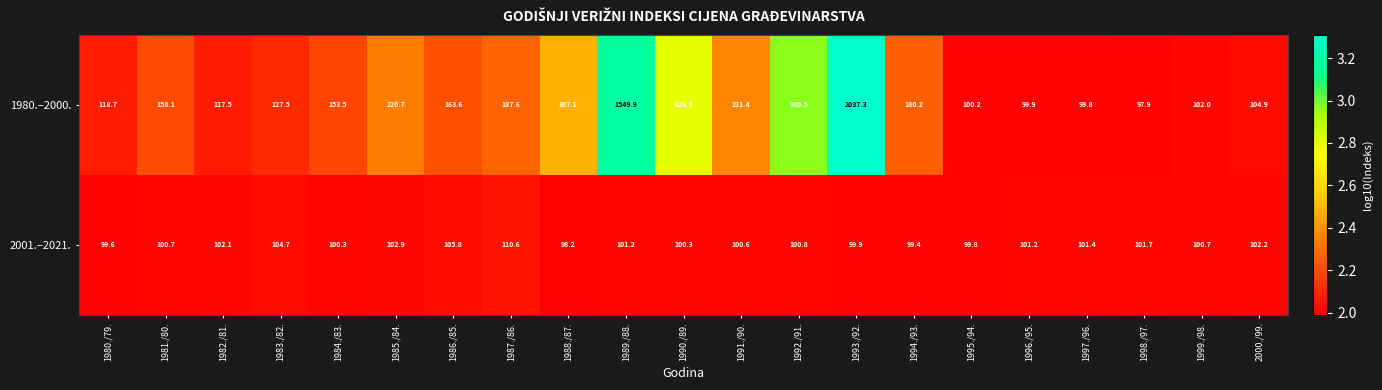

True or false: 1980.–2000. has a value of 175.9 at 1996./95..

False